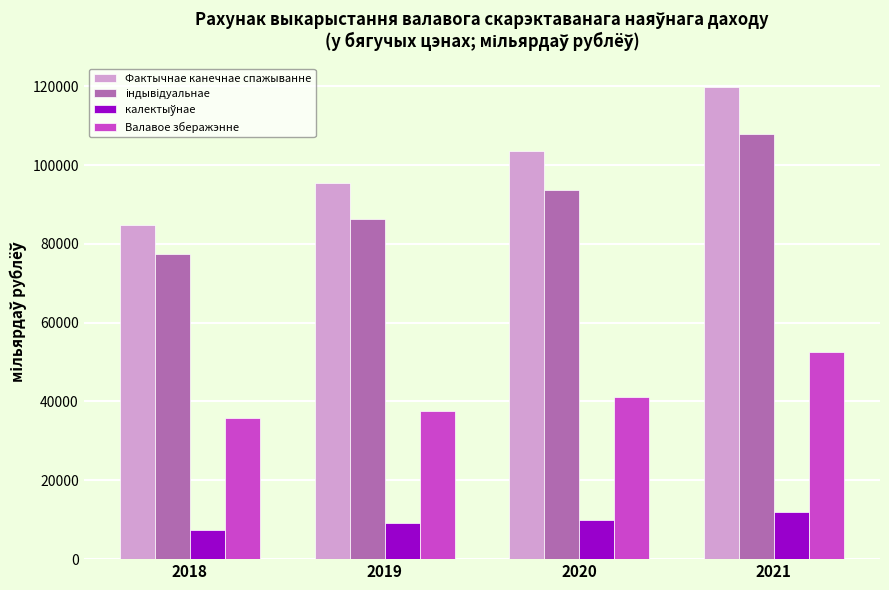

Which series has the largest total across all categories?

Фактычнае канечнае спажыванне